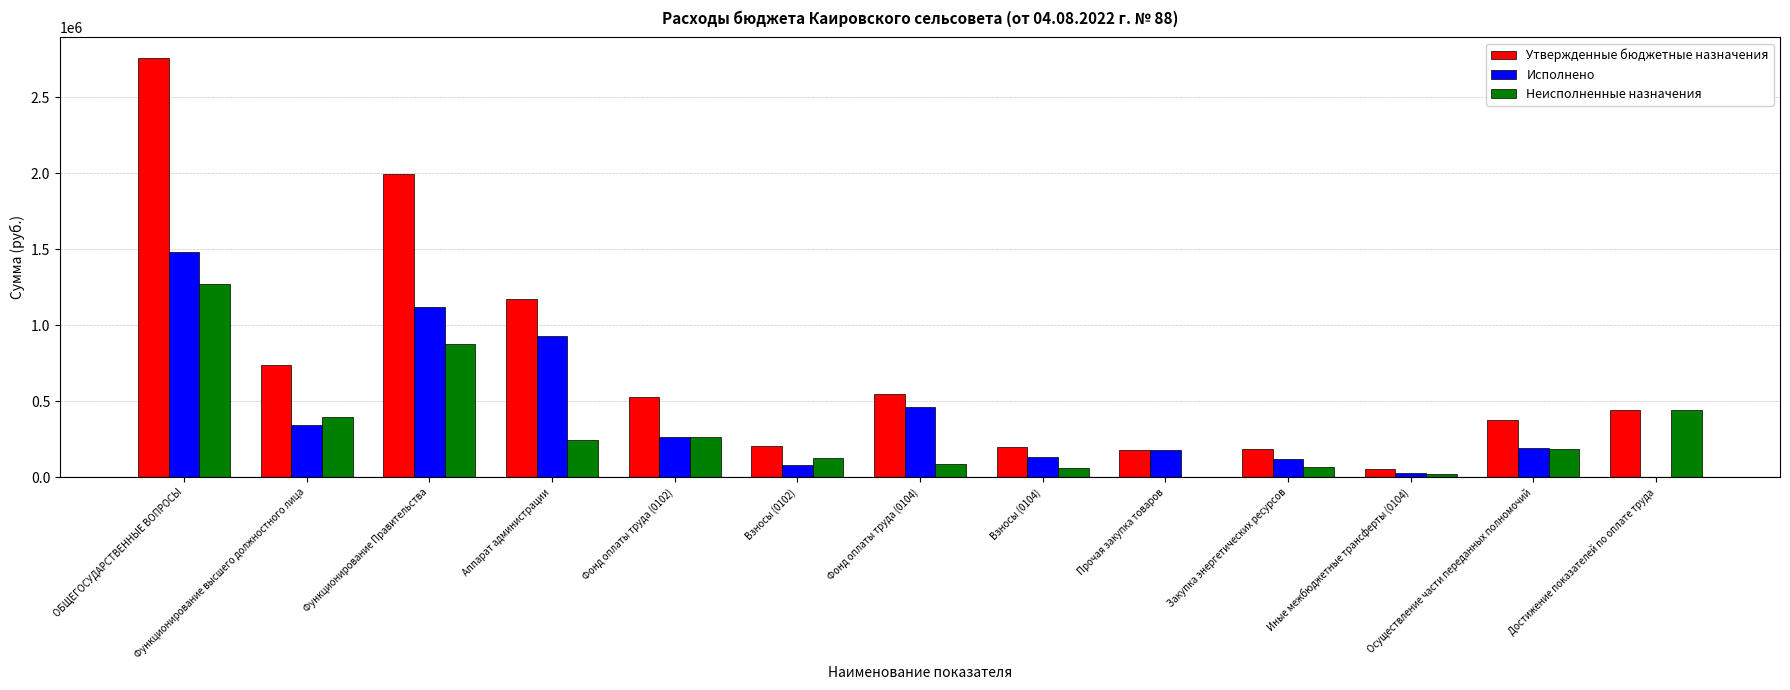

Between Прочая закупка товаров and Достижение показателей по оплате труда, which series saw the biggest shift?

Неисполненные назначения